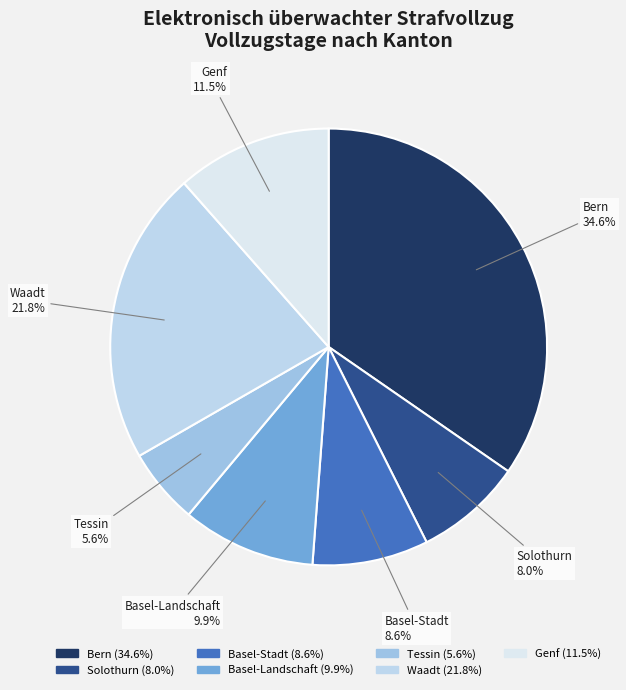

What percentage is NOT represented by Basel-Landschaft?

90.1%